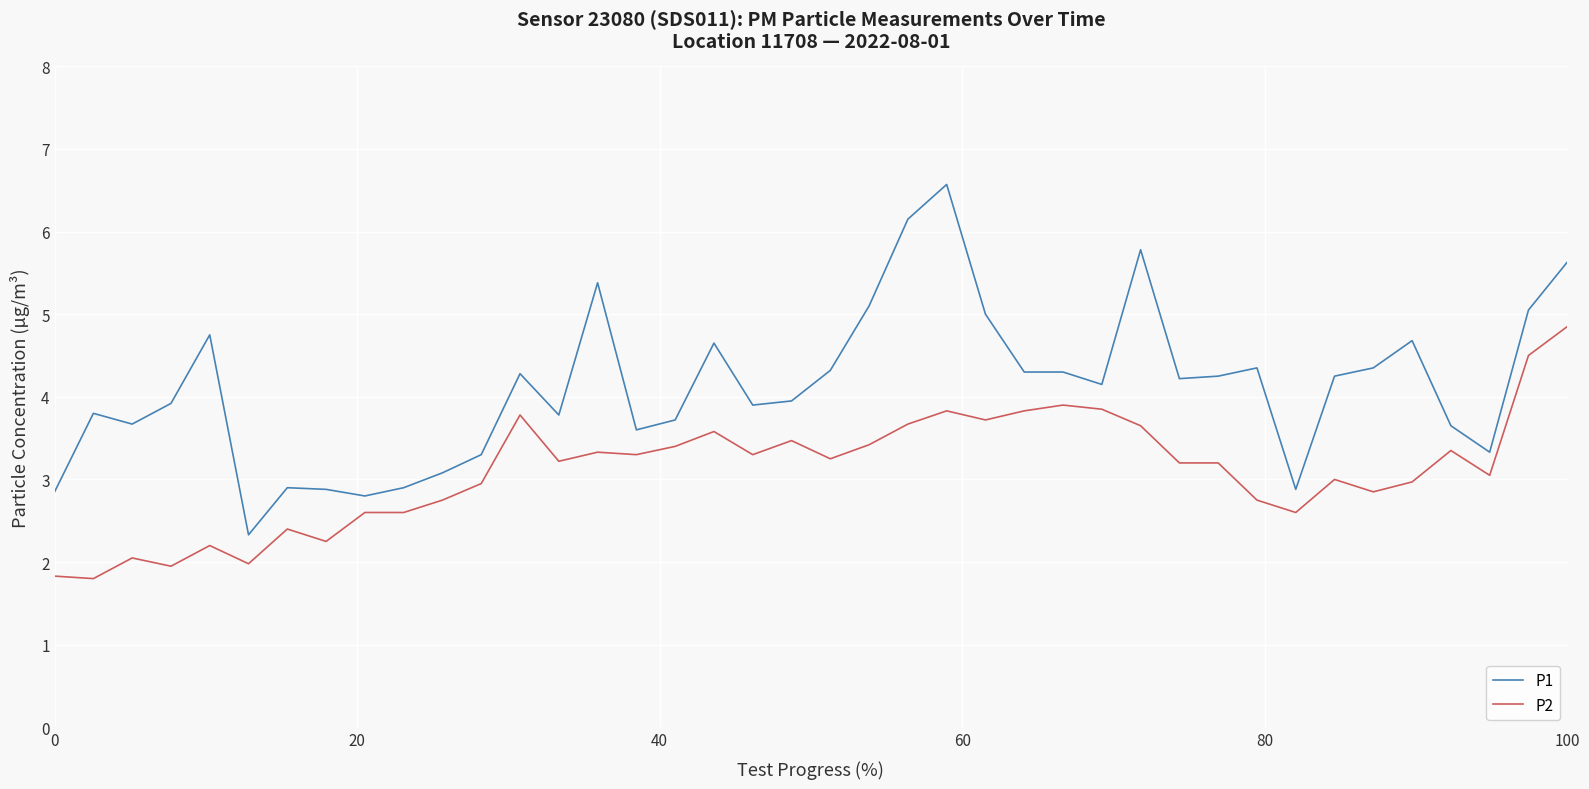

Which series has the largest range (max minus min)?

P1